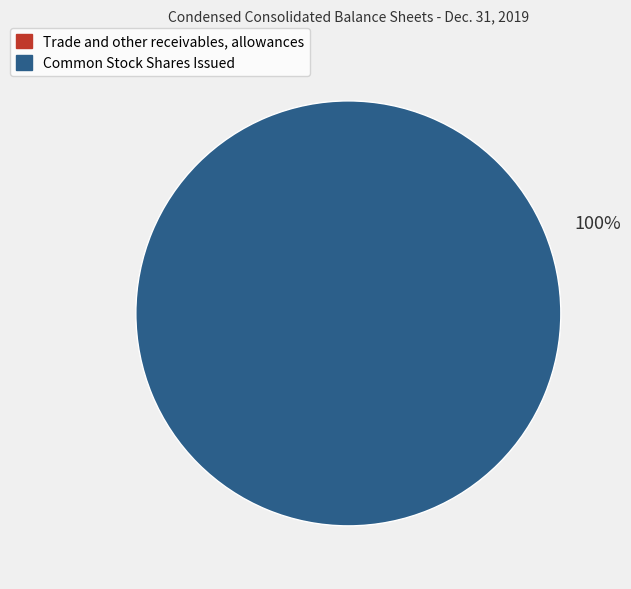

To the nearest percent, what is the difference between the largest and smallest slice percentages?

100%